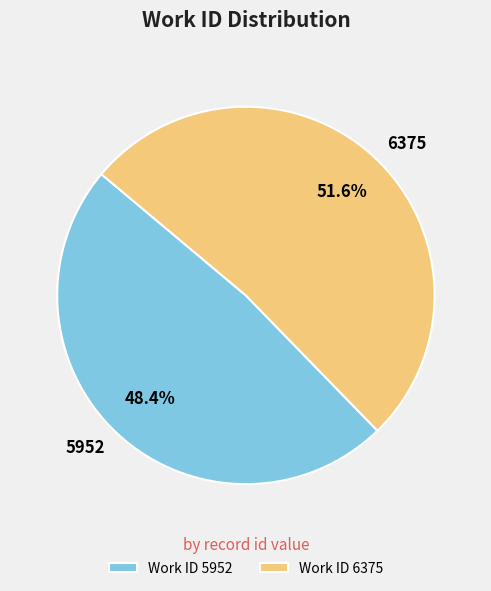

What portion of the pie excludes 5952?

51.6%